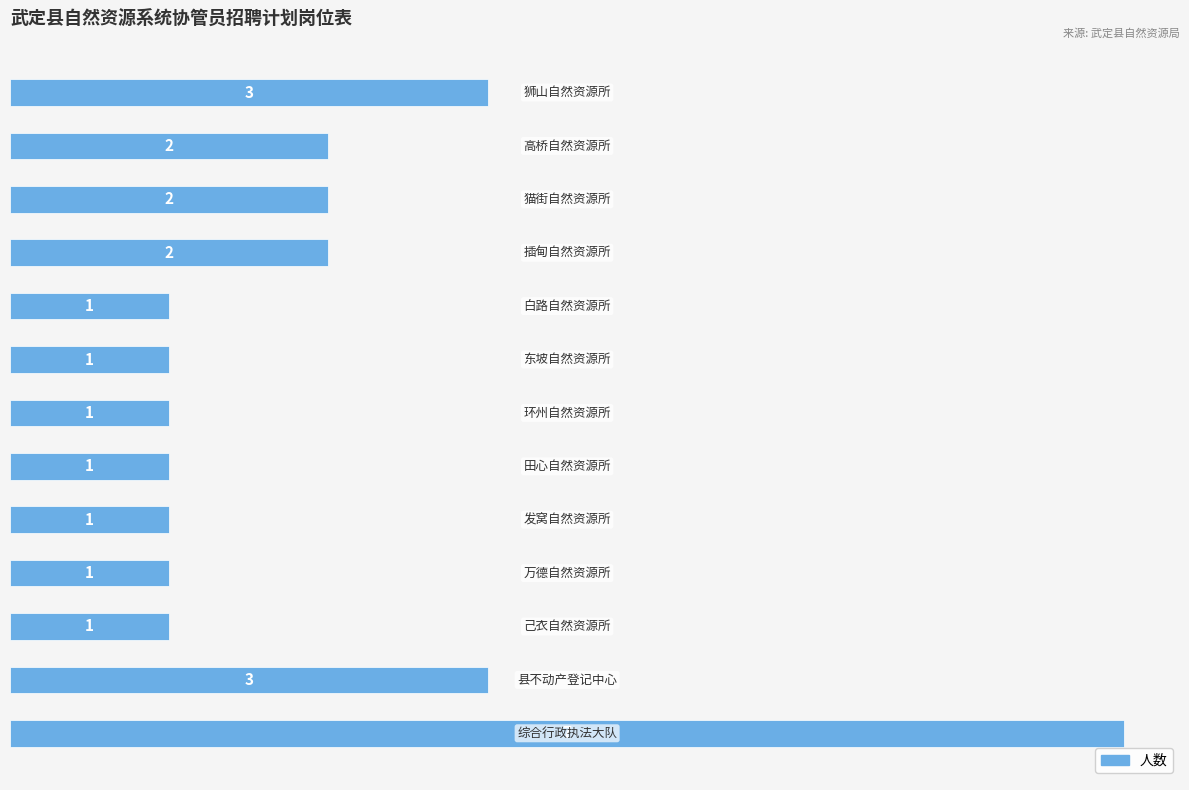

Reading top to bottom, what are all the values shown in this chart?

3	2	2	2	1	1	1	1	1	1	1	3	7